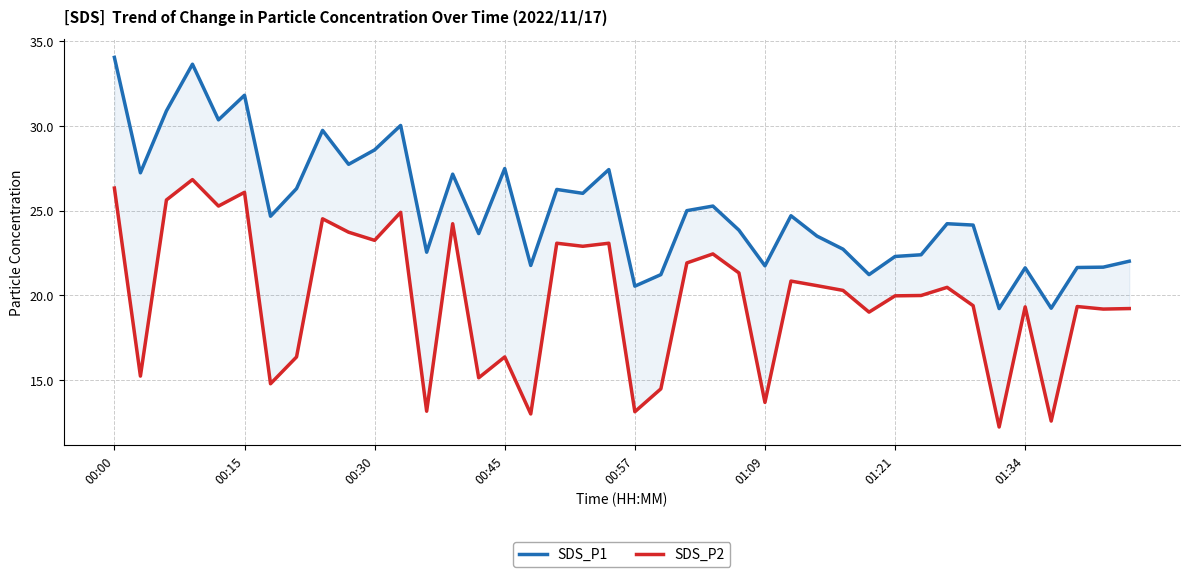

What is the maximum value shown in the chart?

34.0